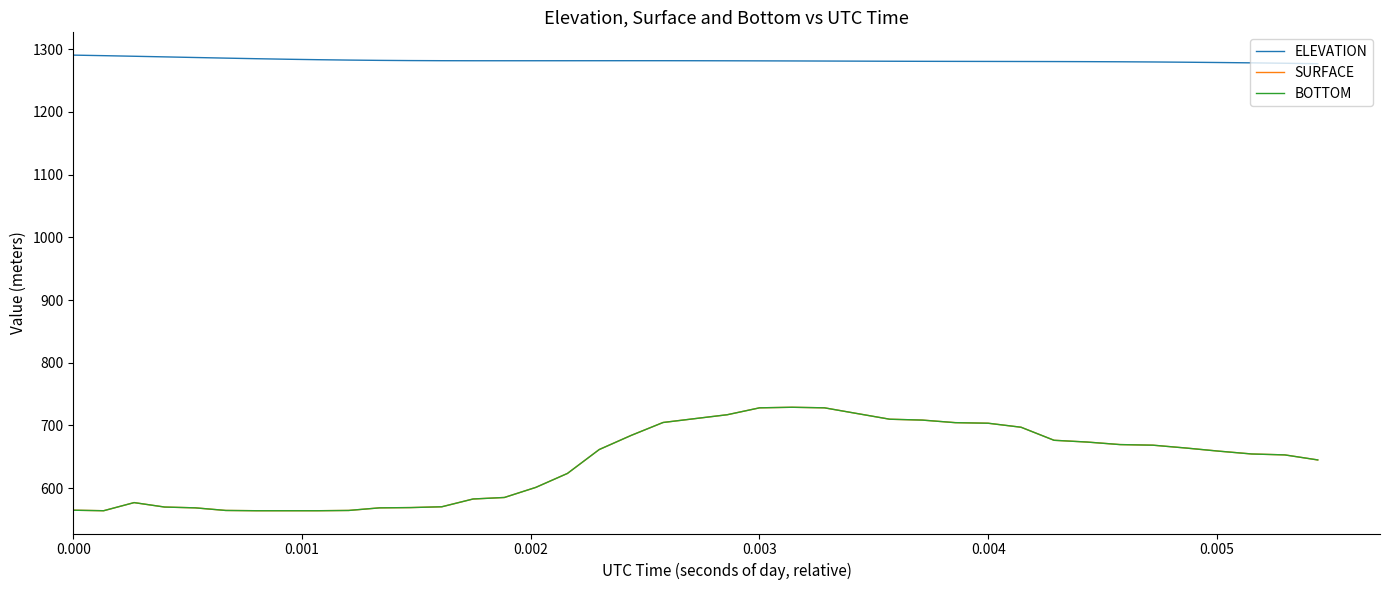

True or false: SURFACE and ELEVATION cross at least once.

False